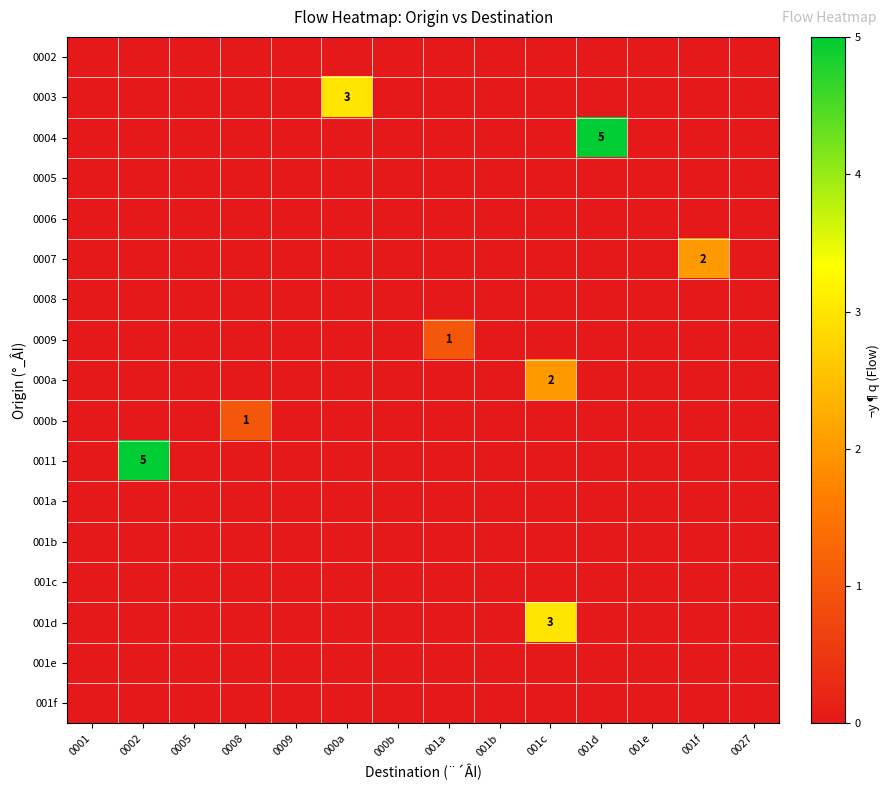

At which category is the sum across all series the highest?

0002